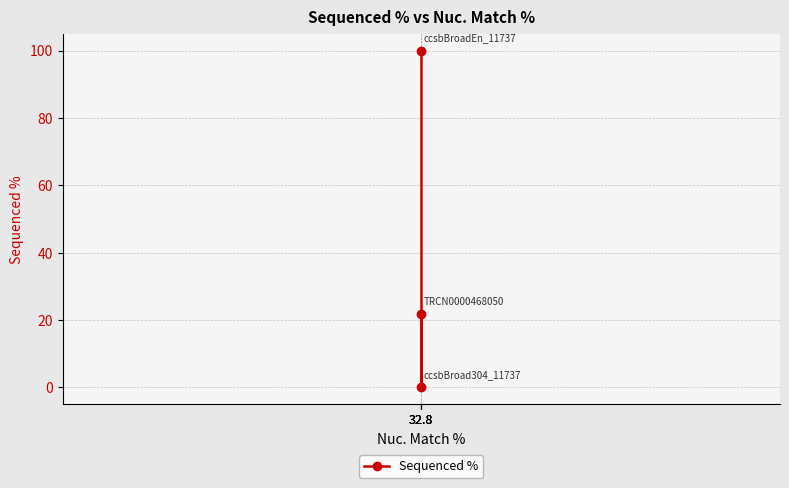

How many data points does each series have?

3